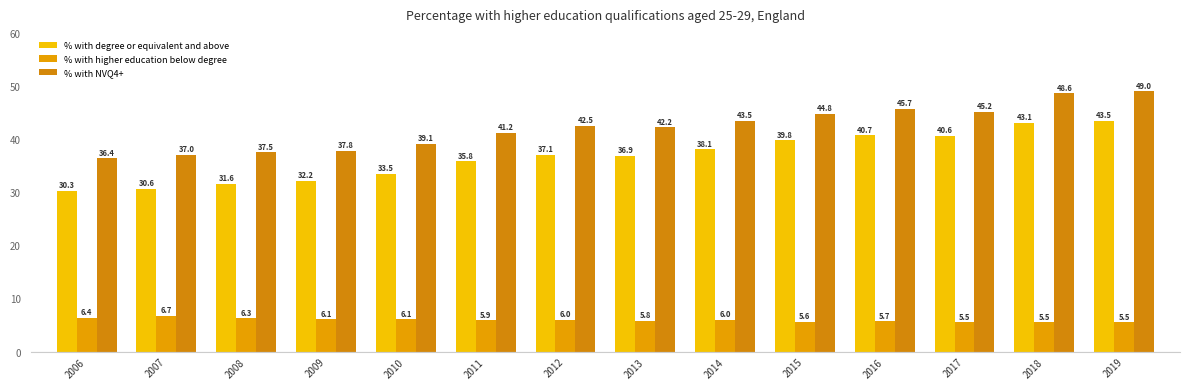

Rank the series by their maximum value, from highest to lowest.

% with NVQ4+, % with degree or equivalent and above, % with higher education below degree